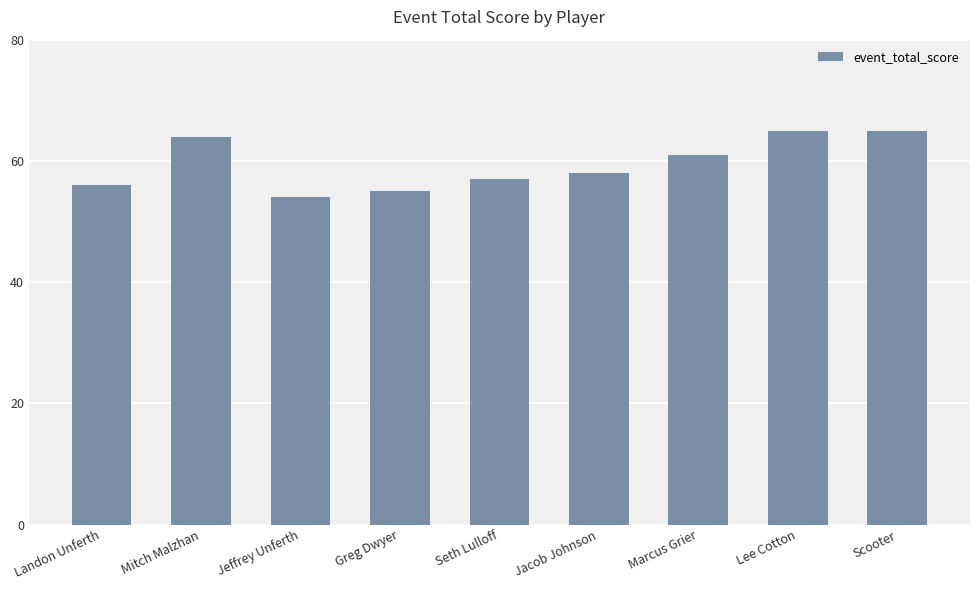

Reading left to right, extract all data points from this chart.

Landon Unferth=56	Mitch Malzhan=64	Jeffrey Unferth=54	Greg Dwyer=55	Seth Lulloff=57	Jacob Johnson=58	Marcus Grier=61	Lee Cotton=65	Scooter=65